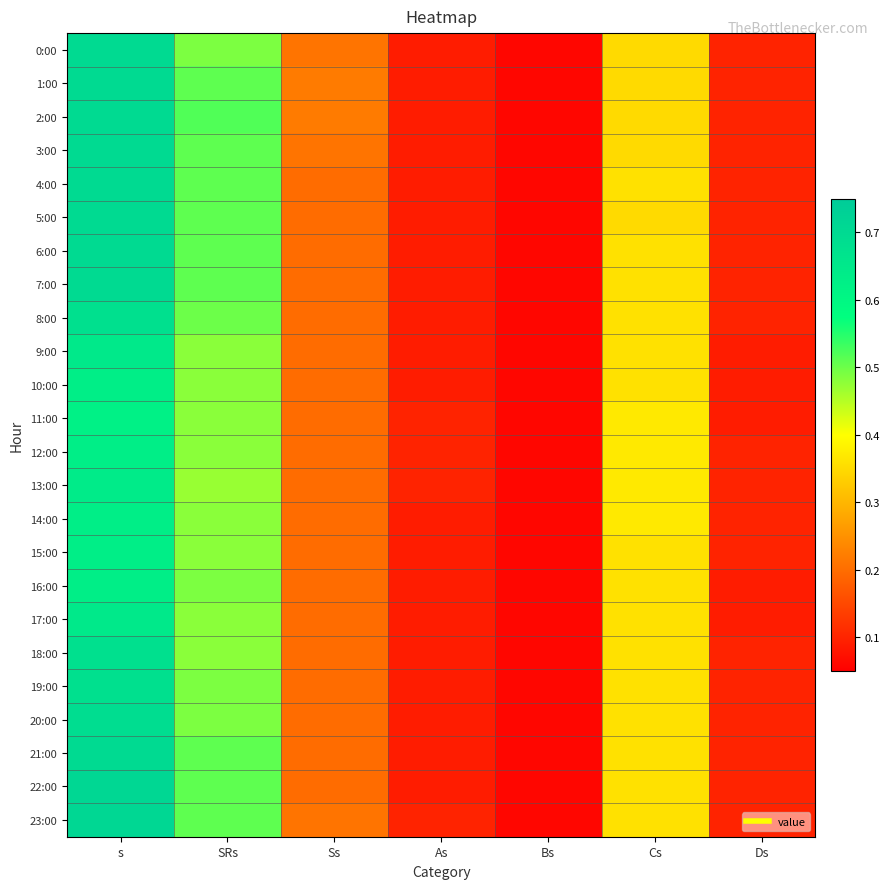

At Ss, list the series in order from smallest to largest.

4:00, 5:00, 6:00, 7:00, 8:00, 9:00, 10:00, 11:00, 12:00, 13:00, 14:00, 15:00, 16:00, 17:00, 18:00, 19:00, 20:00, 21:00, 22:00, 0:00, 3:00, 23:00, 1:00, 2:00